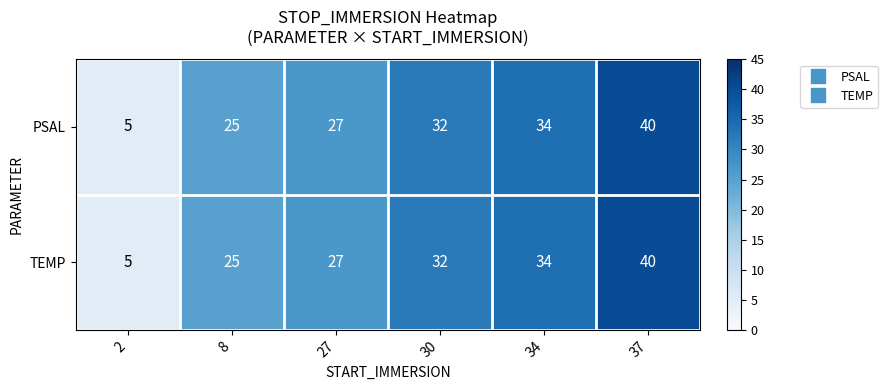

The PSAL series shows 40 at 37. True or false?

True